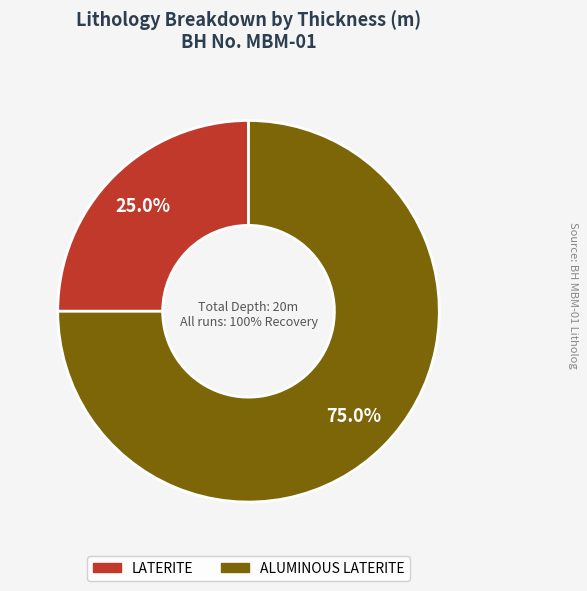

To the nearest percent, what is the difference between the largest and smallest slice percentages?

50%